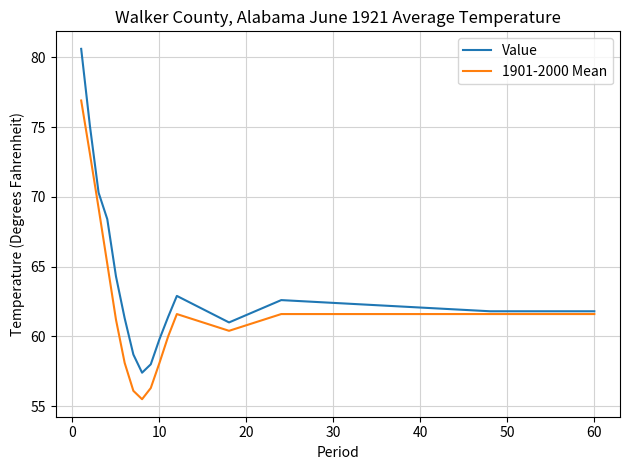

Which series has the widest spread of values?

Value